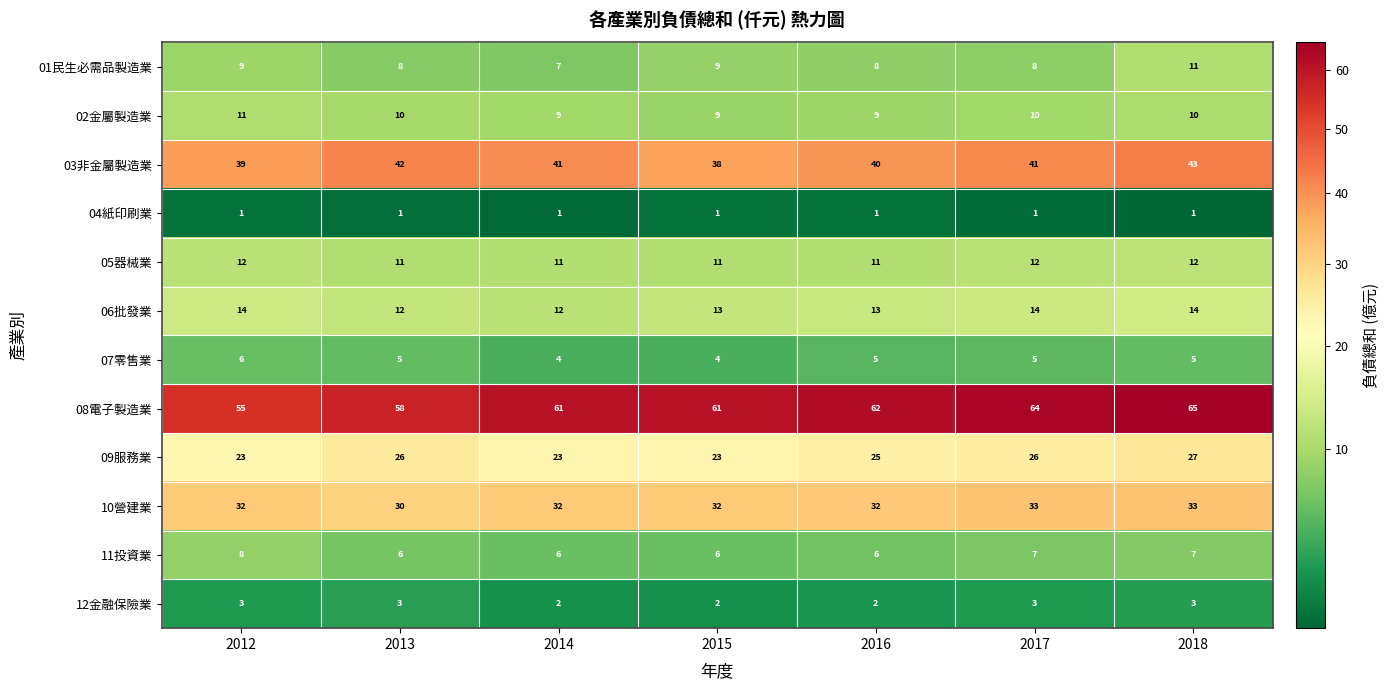

Which series has the largest total across all categories?

08電子製造業